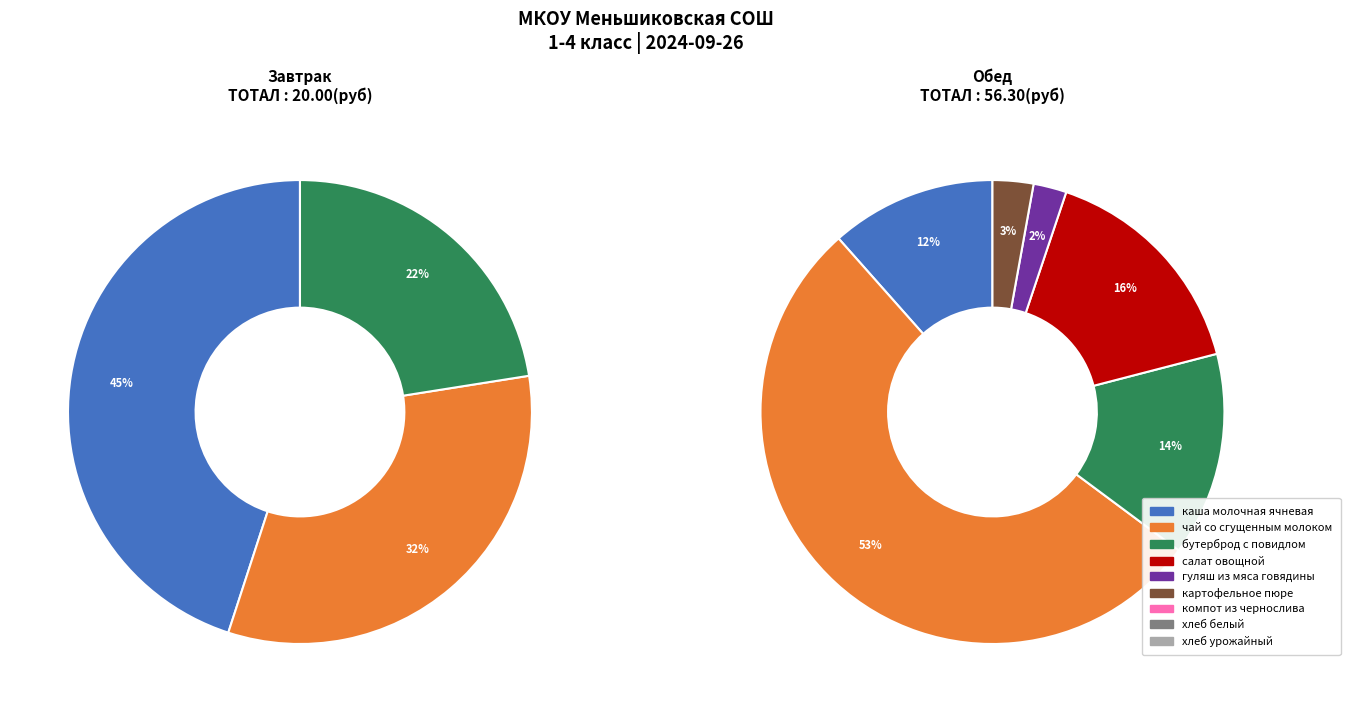

How many segments does this pie chart have?

9